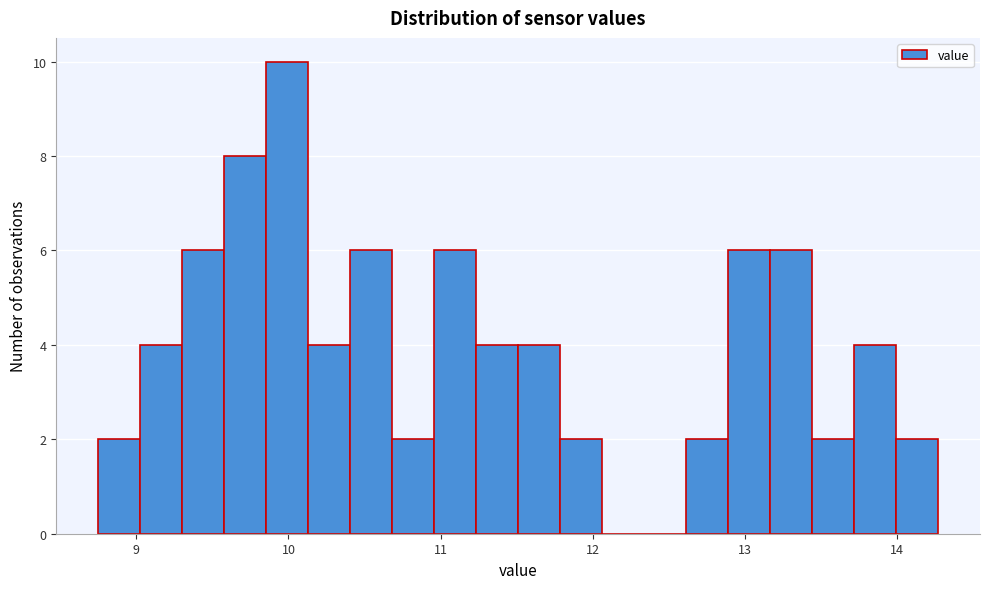

Read against the x-axis, roughly where is the centre of the tallest bar?

10.0